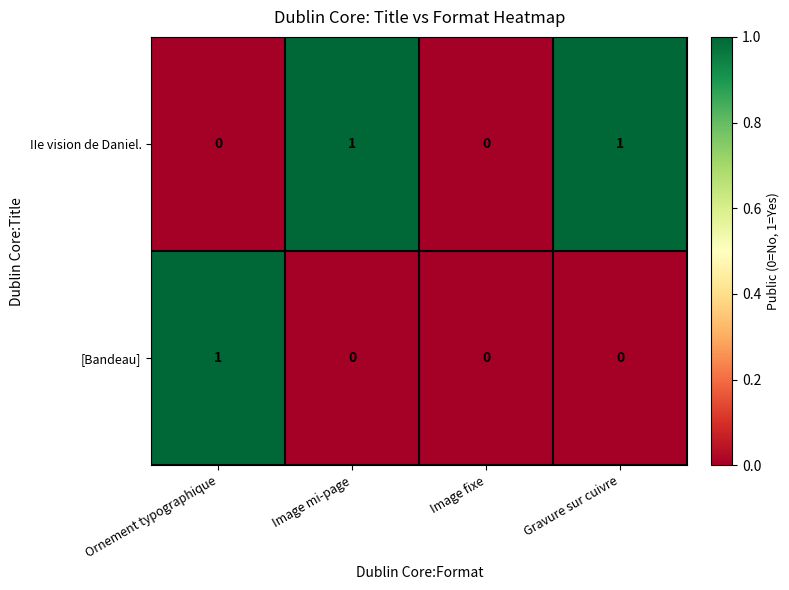

Which category has the highest value in the [Bandeau] series?

Ornement typographique